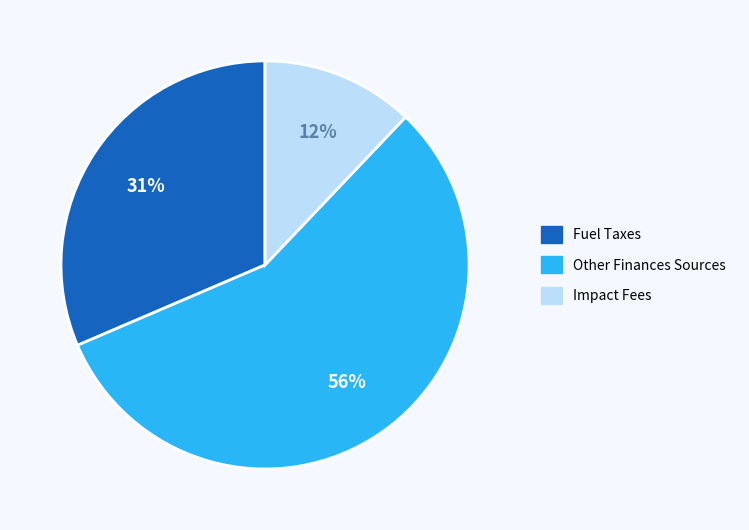

To the nearest percent, what portion does Fuel Taxes represent?

31%